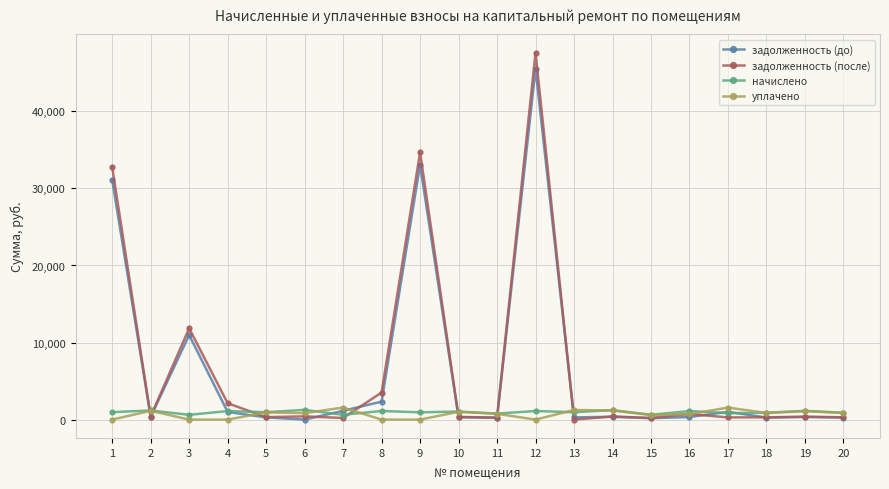

At which category is the sum across all series the highest?

12